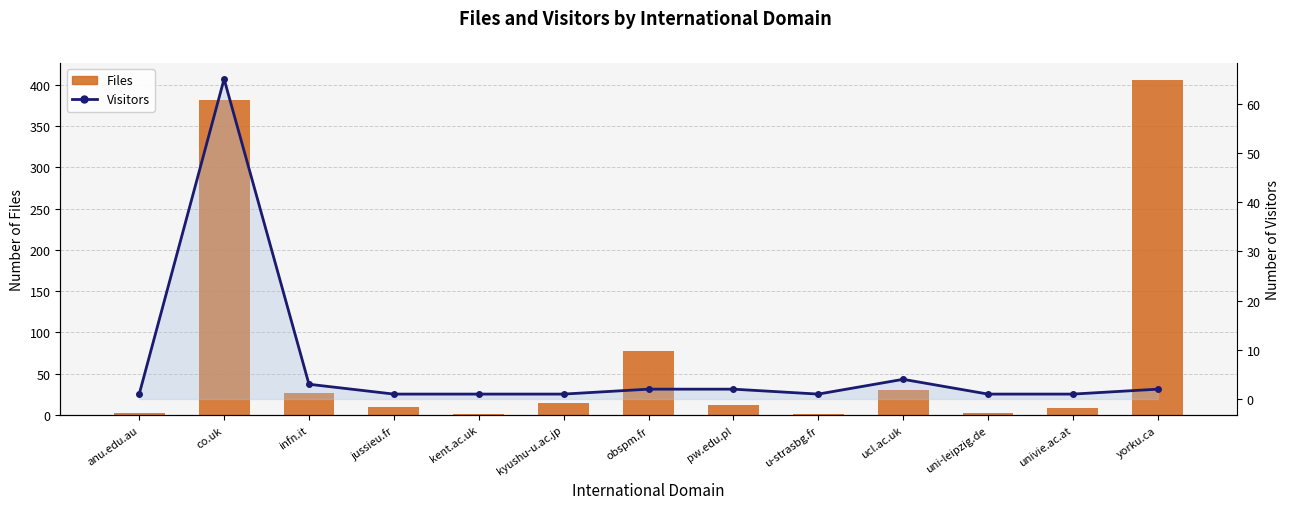

Between jussieu.fr and obspm.fr, which series saw the biggest shift?

Files